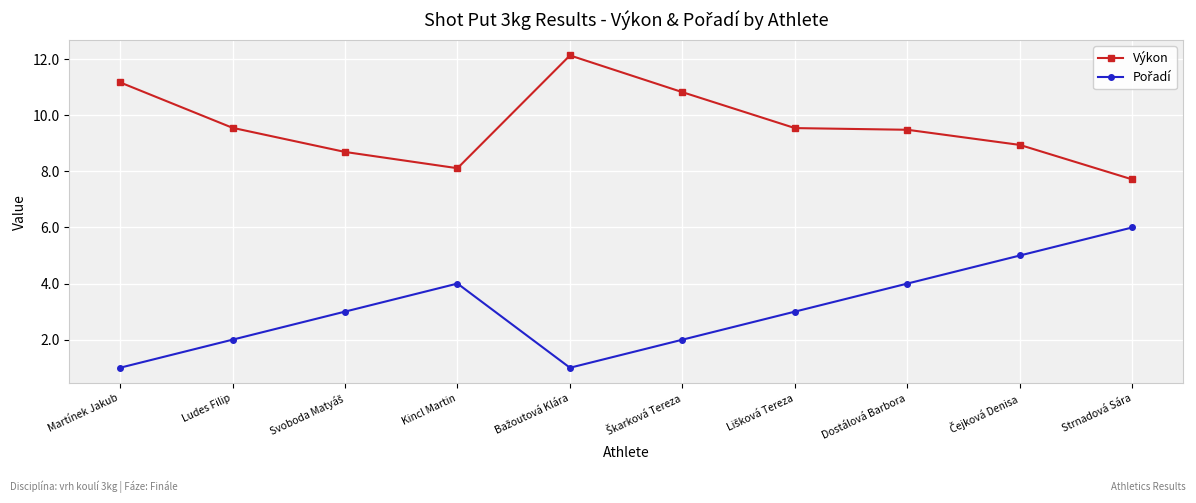

The value of Výkon at Martínek Jakub is 11.2. True or false?

True